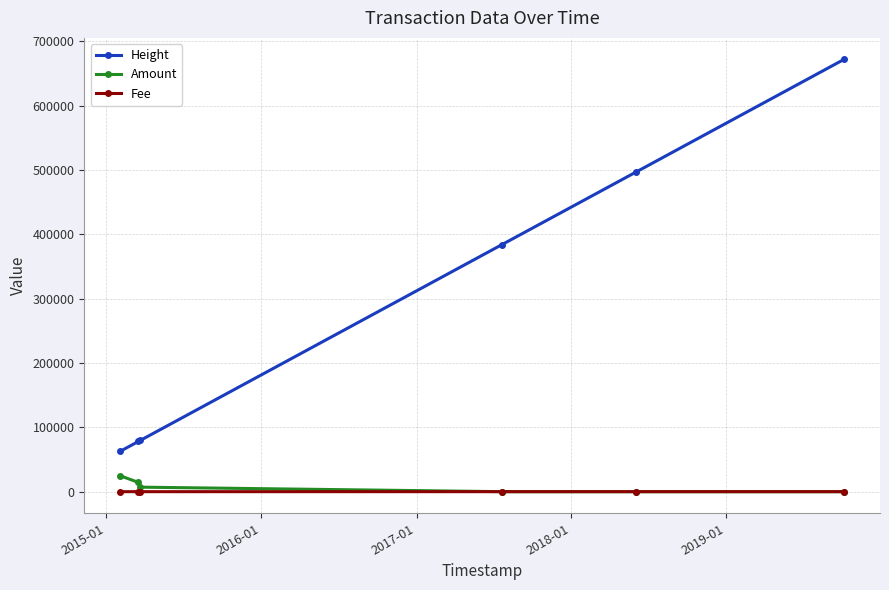

How many lines are shown in the chart?

3